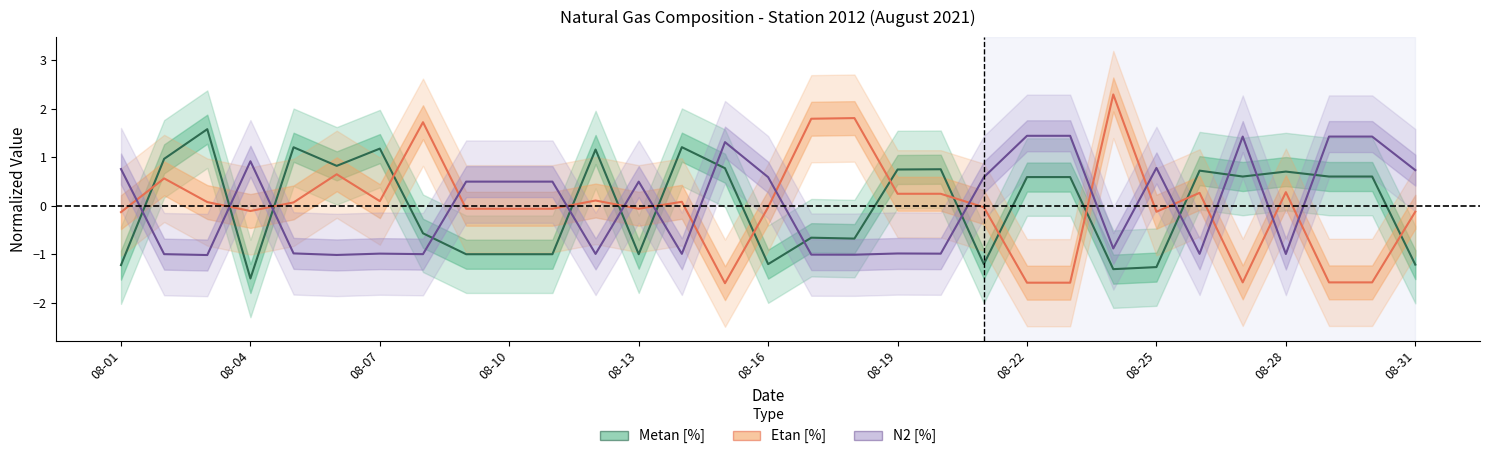

Reading left to right, what are all the values shown in this chart?

Metan [%]: -1.2	1.0	1.6	-1.5	1.2	0.8	1.2	-0.6	-1.0	-1.0	-1.0	1.2	-1.0	1.2	0.8	-1.2	-0.7	-0.7	0.7	0.8	-1.2	0.6	0.6	-1.3	-1.3	0.7	0.6	0.7	0.6	0.6	-1.2
Etan [%]: -0.1	0.6	0.1	-0.1	0.1	0.7	0.1	1.7	-0.1	-0.1	-0.1	0.1	-0.1	0.1	-1.6	-0.0	1.8	1.8	0.2	0.2	-0.0	-1.6	-1.6	2.3	-0.1	0.3	-1.6	0.3	-1.6	-1.6	-0.1
N2 [%]: 0.8	-1.0	-1.0	0.9	-1.0	-1.0	-1.0	-1.0	0.5	0.5	0.5	-1.0	0.5	-1.0	1.3	0.6	-1.0	-1.0	-1.0	-1.0	0.6	1.4	1.4	-0.9	0.8	-1.0	1.4	-1.0	1.4	1.4	0.7